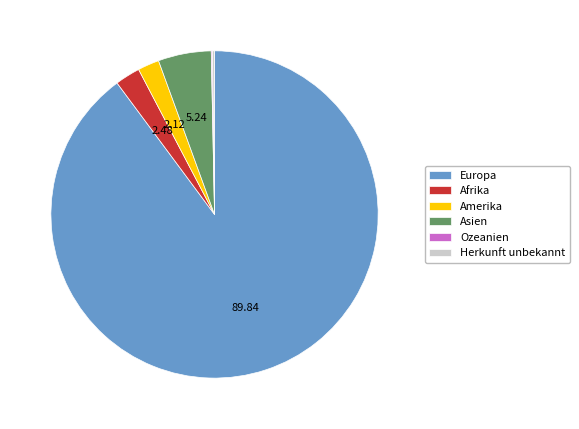

Which category accounts for the majority?

Europa